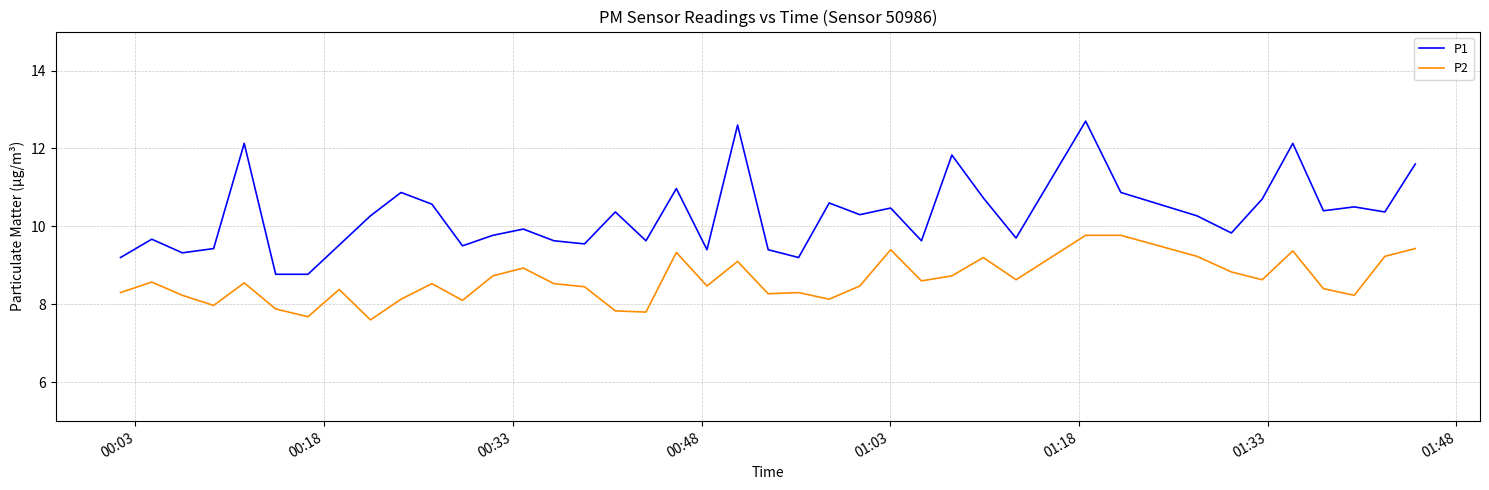

What is the difference between the maximum and minimum values in the P1 series?

3.9